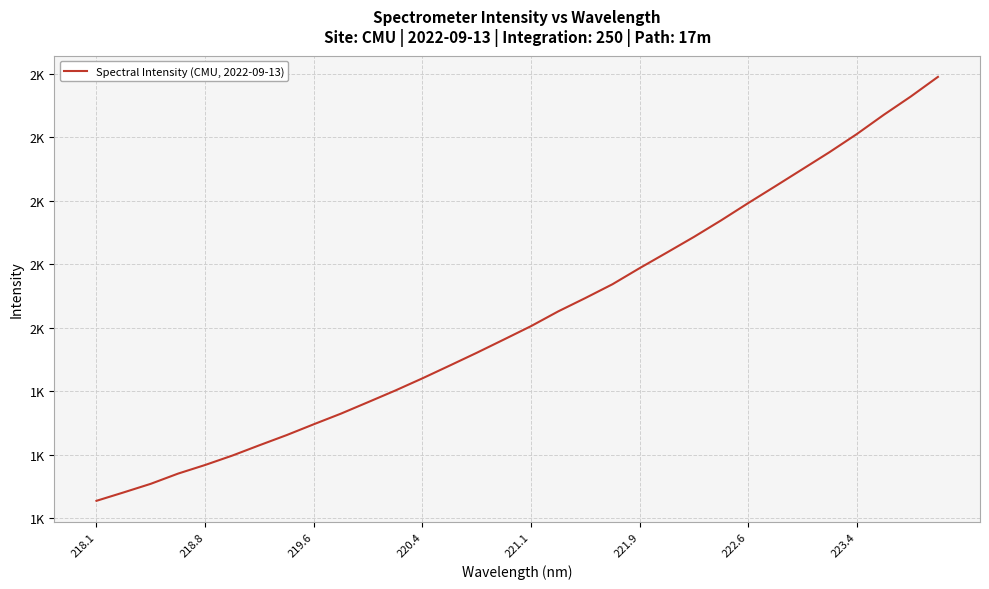

What is the maximum value shown in the chart?

2790.9